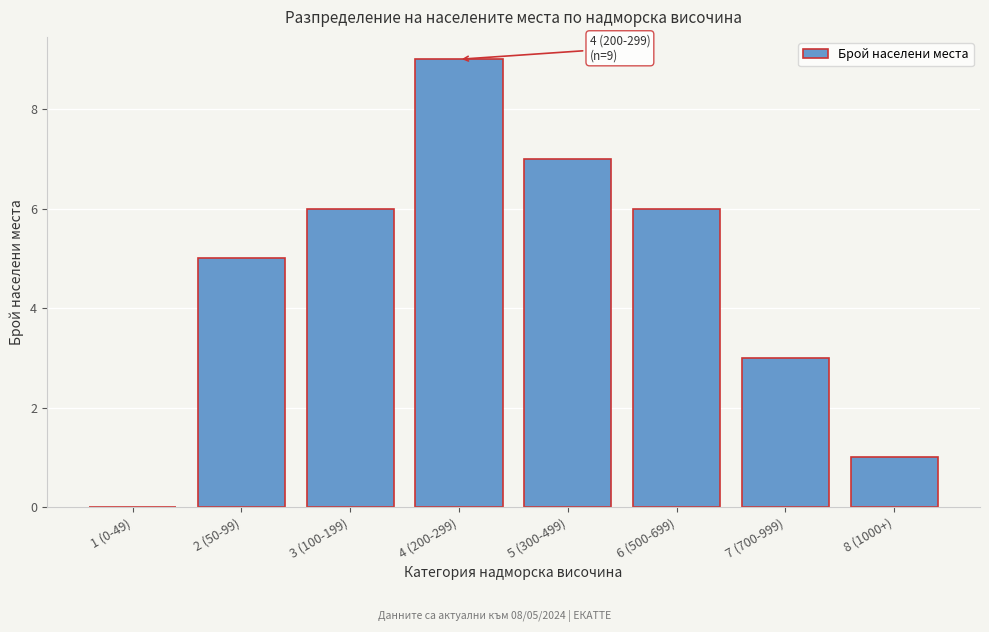

Reading right to left, extract all data points from this chart.

8 (1000+)=1	7 (700-999)=3	6 (500-699)=6	5 (300-499)=7	4 (200-299)=9	3 (100-199)=6	2 (50-99)=5	1 (0-49)=0